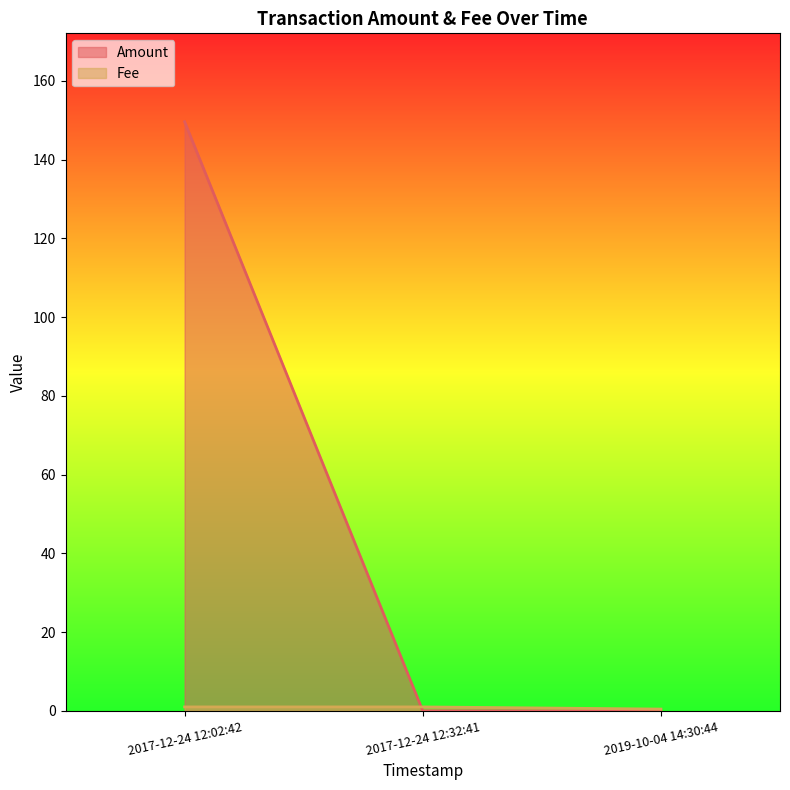

The value of Amount at 2017-12-24 12:32:41 is 1.4. True or false?

False